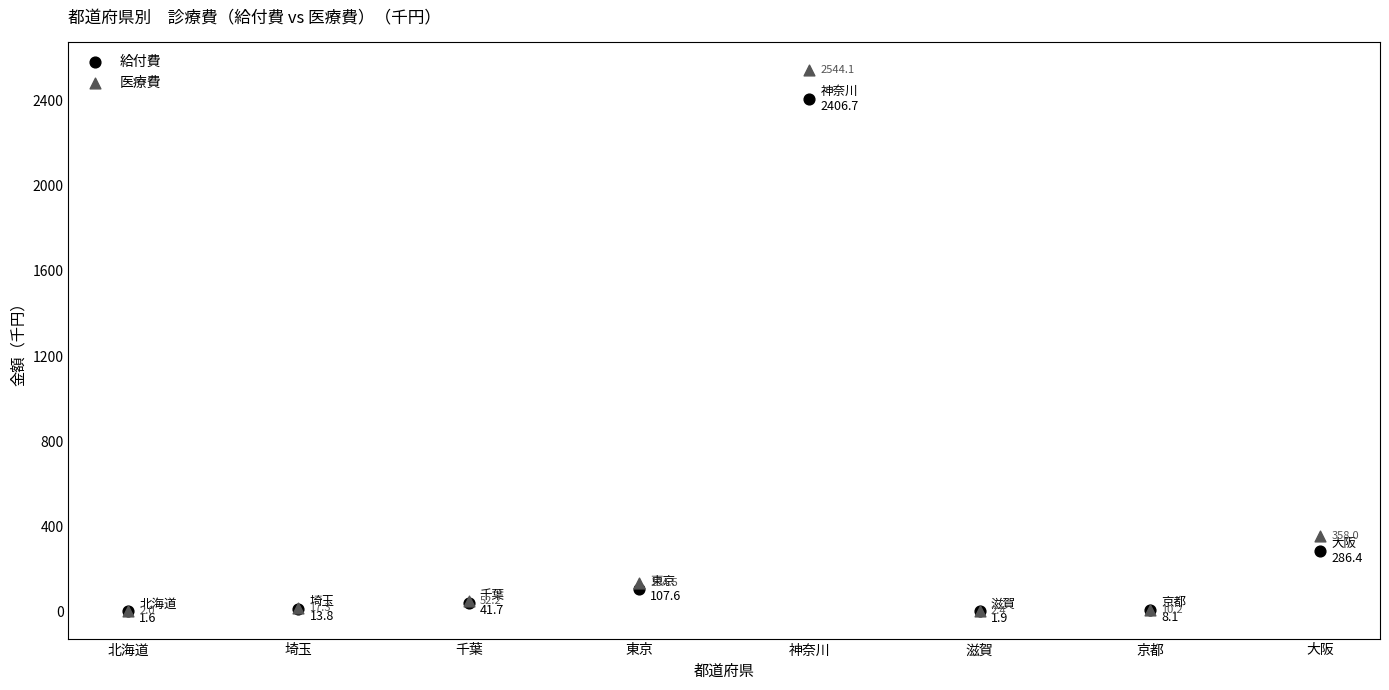

Which series has the largest Y range (max minus min)?

医療費